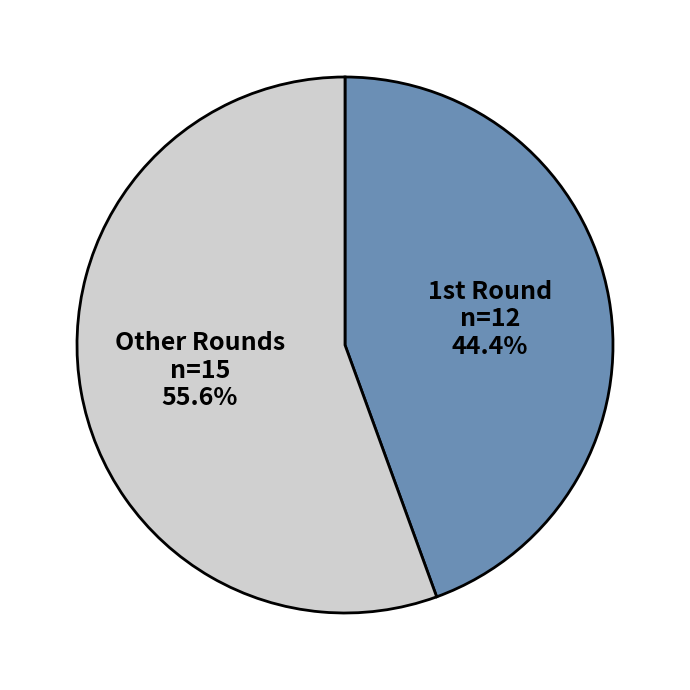

What is the smallest slice in the pie chart?

1st Round